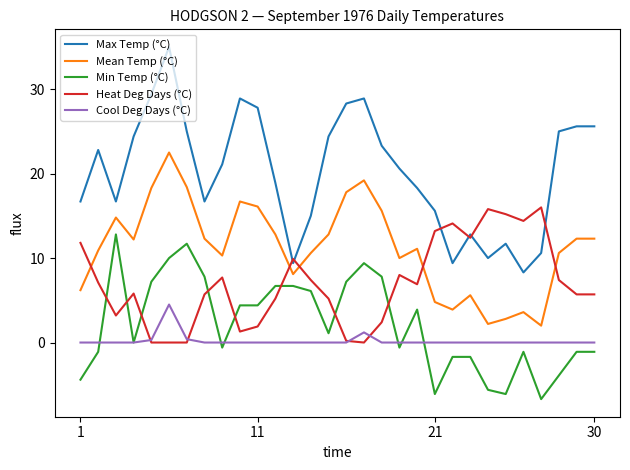

Which series has the largest total across all categories?

Max Temp (°C)